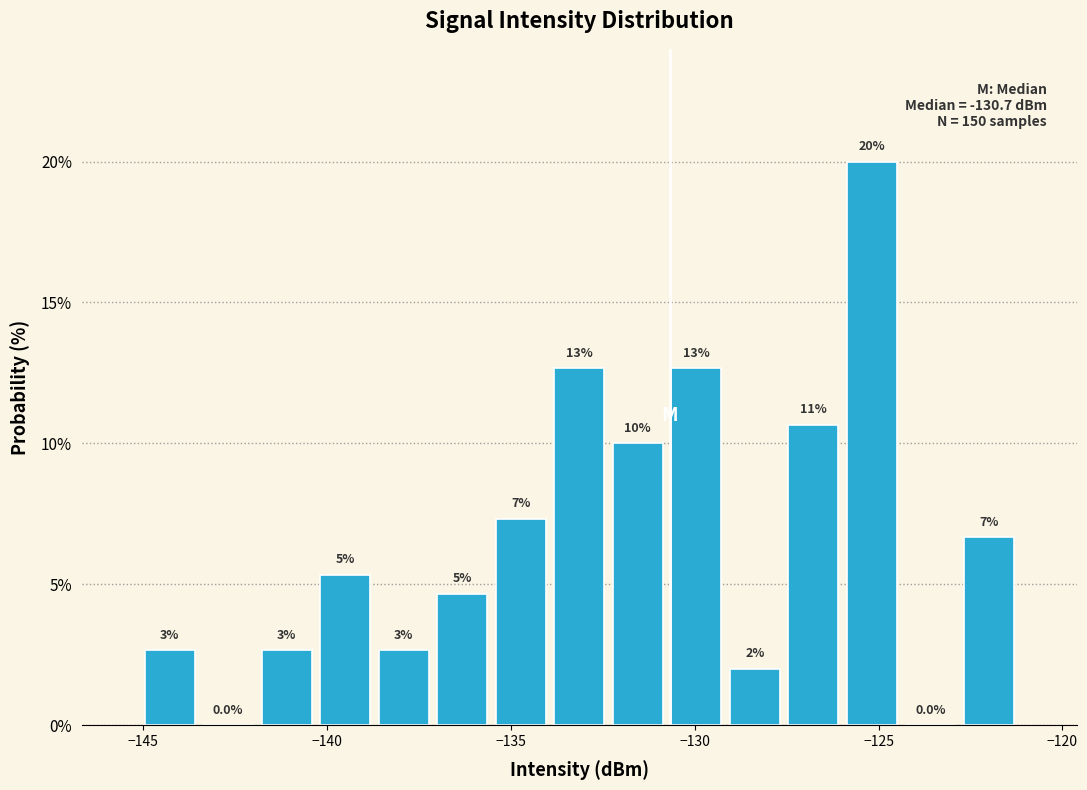

Around what value on the x-axis is the tallest bar? Give the approximate position of its centre, as read against the axis.

-125.0